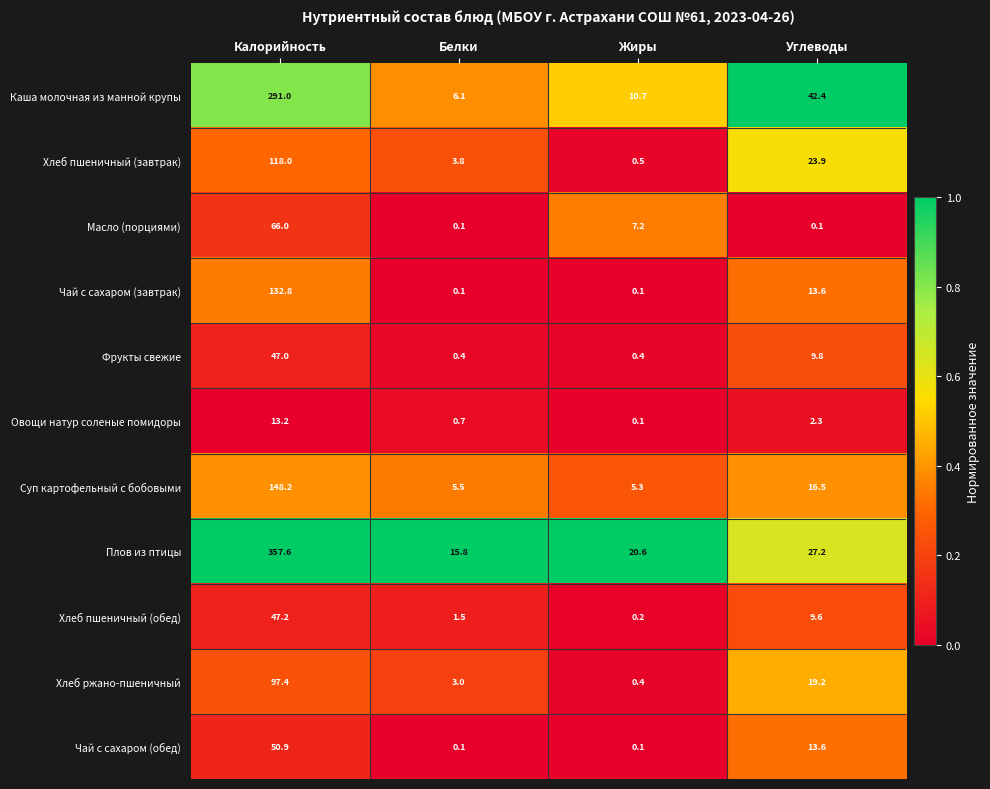

Count the number of categories in the chart.

4